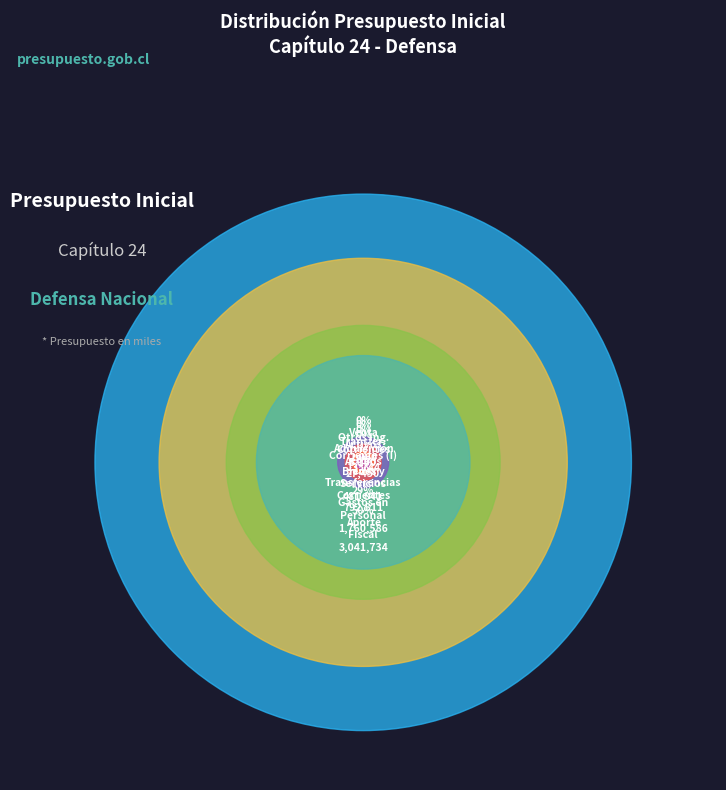

True or false: TRANSFERENCIAS CORRIENTES accounts for 13% of the total.

True